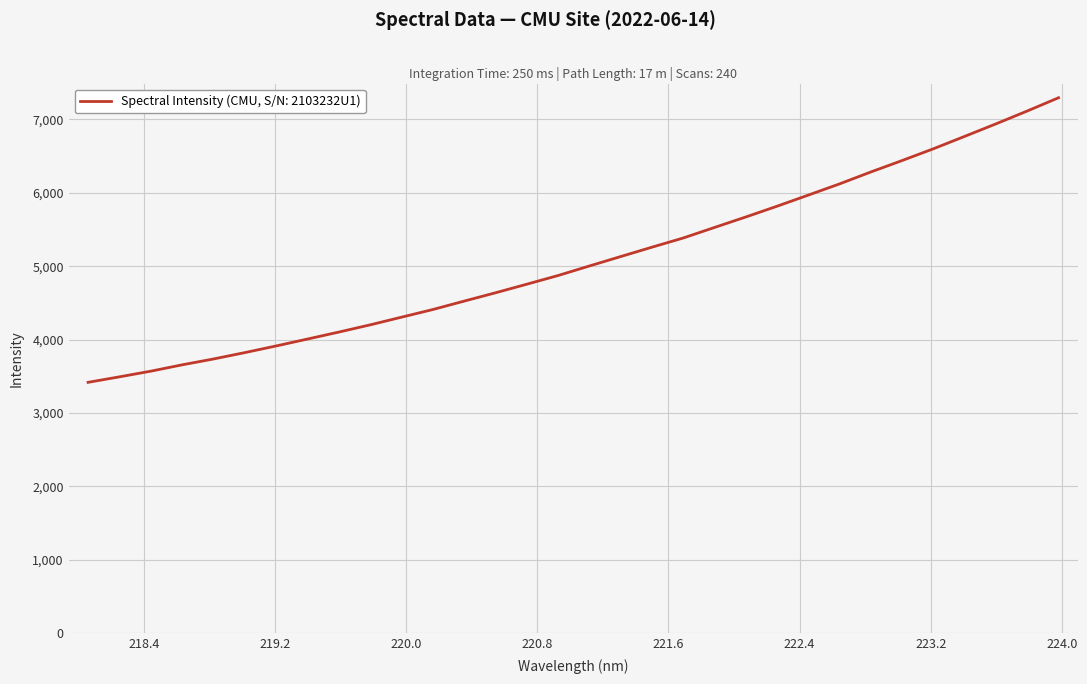

Is this an area chart (filled region under the line)?

No